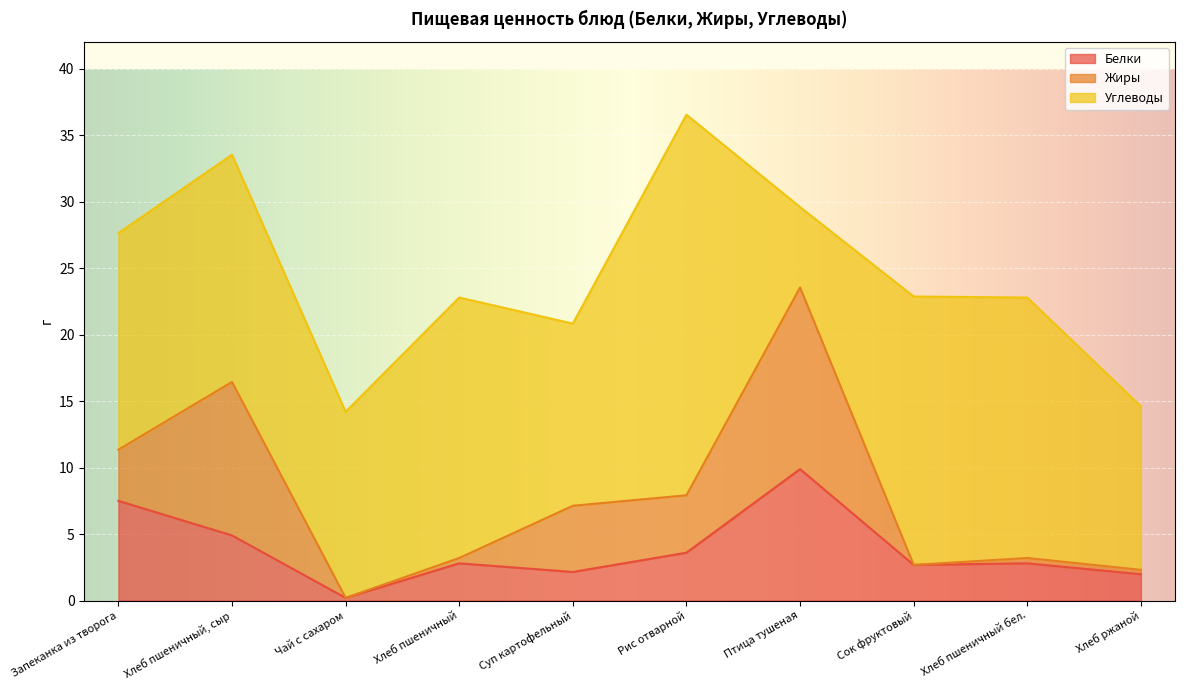

What is the average value of the Углеводы series?

16.8